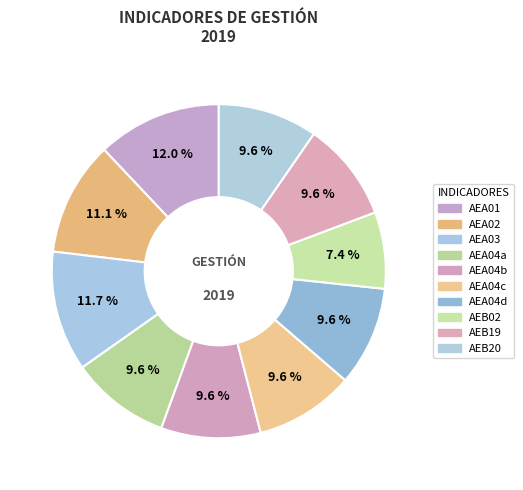

How many segments does this pie chart have?

10